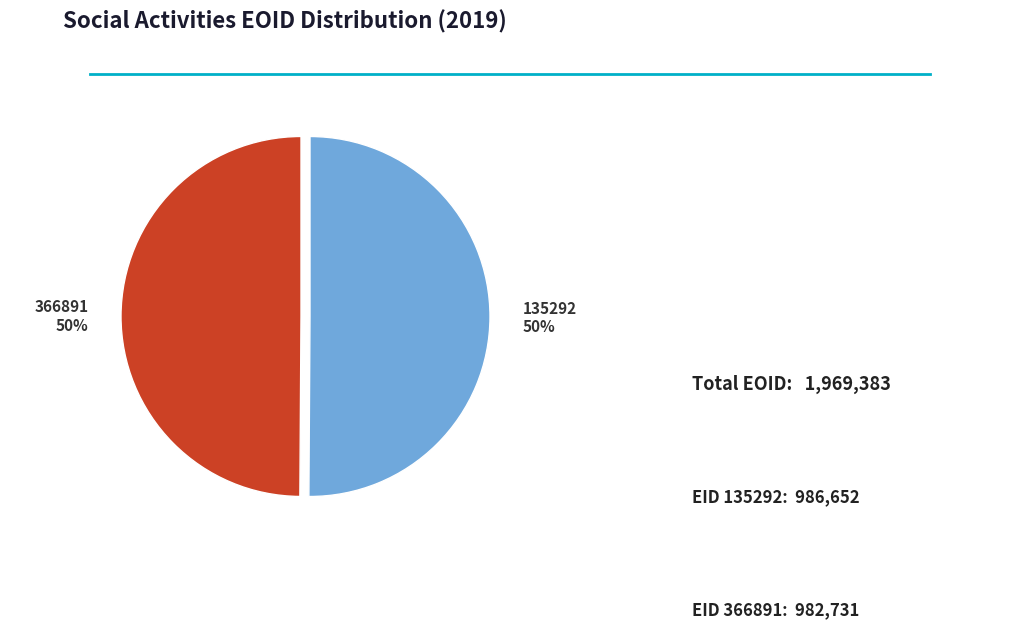

Combined, do 366891 and 135292 account for over 50%?

Yes